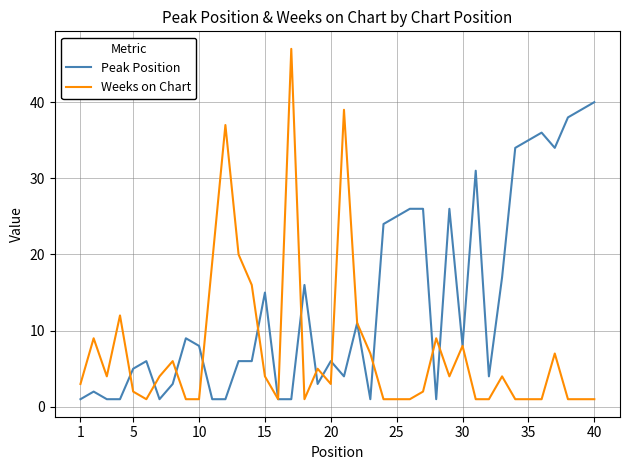

What are all the series names shown in the legend?

Peak Position, Weeks on Chart